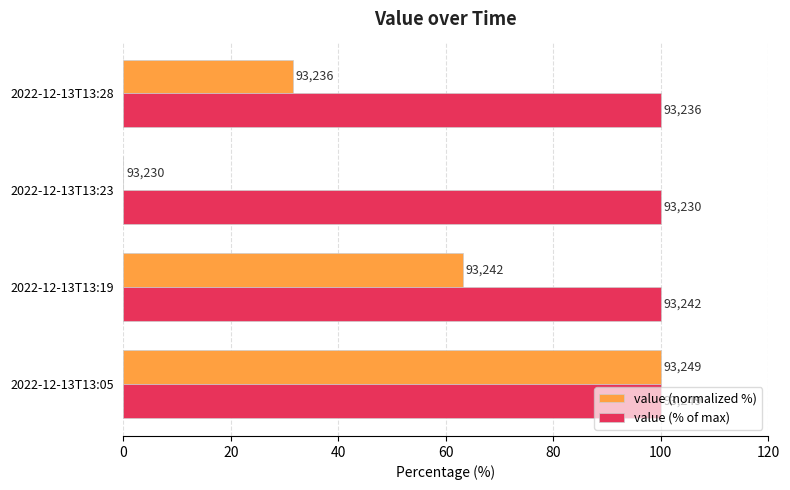

Which series has the largest total across all categories?

value (% of max)